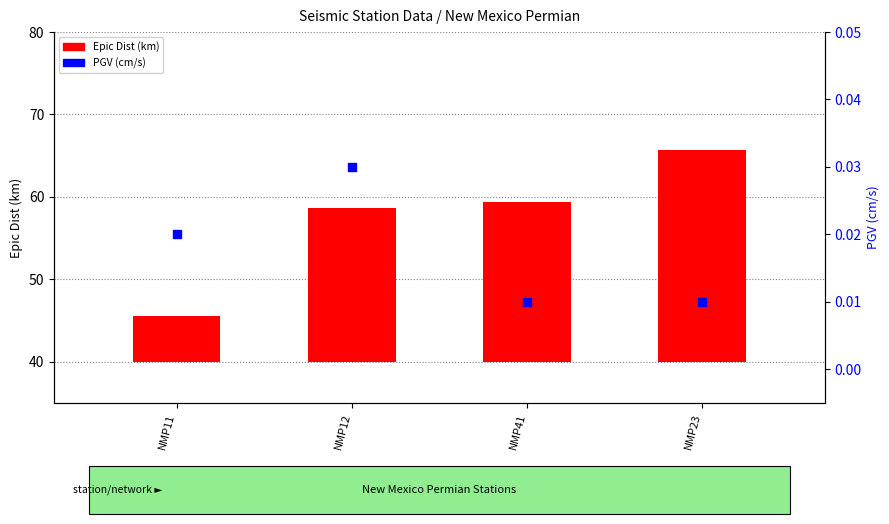

Is the value of Epic Dist at NMP11 greater than the value of PGV(cm/s) at NMP41?

Yes